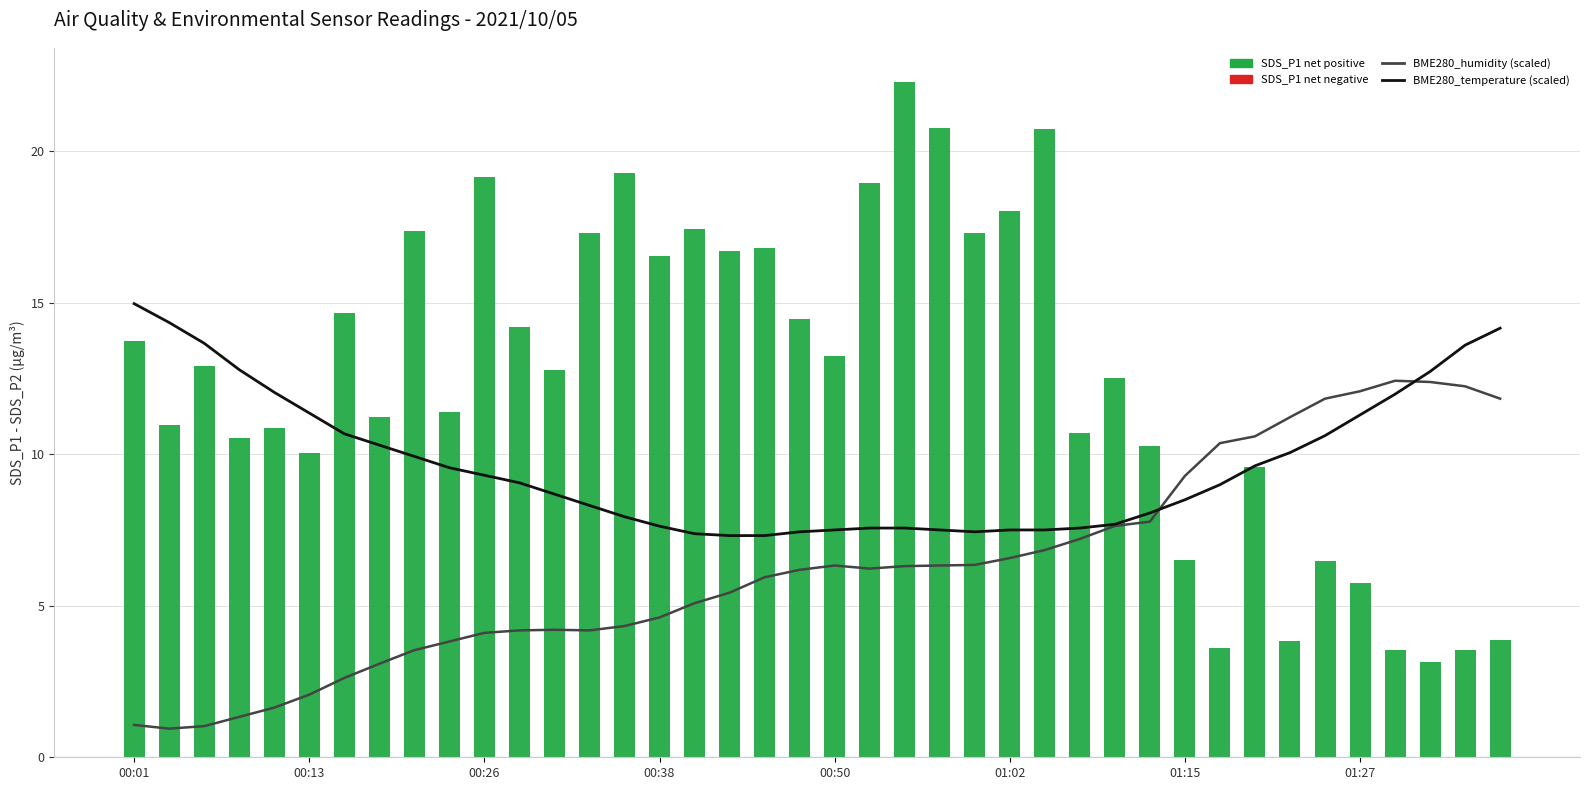

How many distinct data groups are displayed?

3